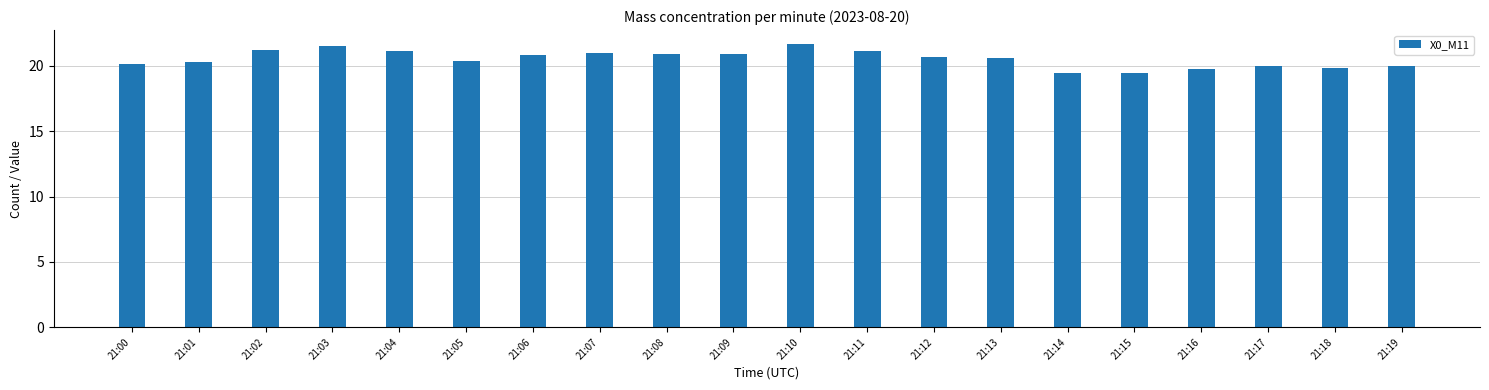

The value at 21:09 is 28.4. True or false?

False